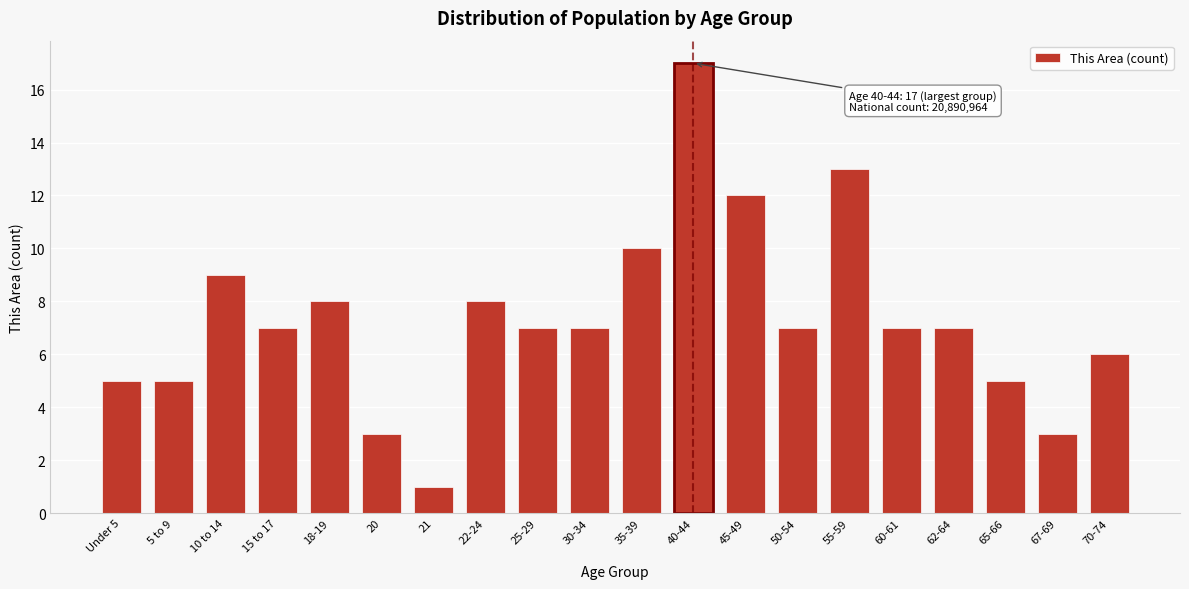

Reading left to right, what are all the values shown in this chart?

5	5	9	7	8	3	1	8	7	7	10	17	12	7	13	7	7	5	3	6